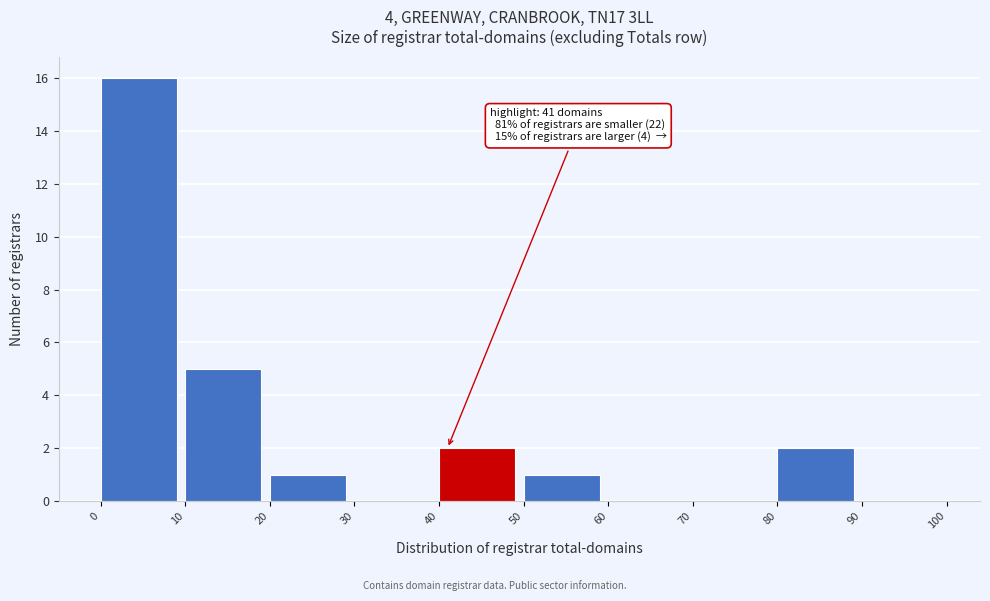

Which range on the x-axis has the tallest bar?

0 to 10